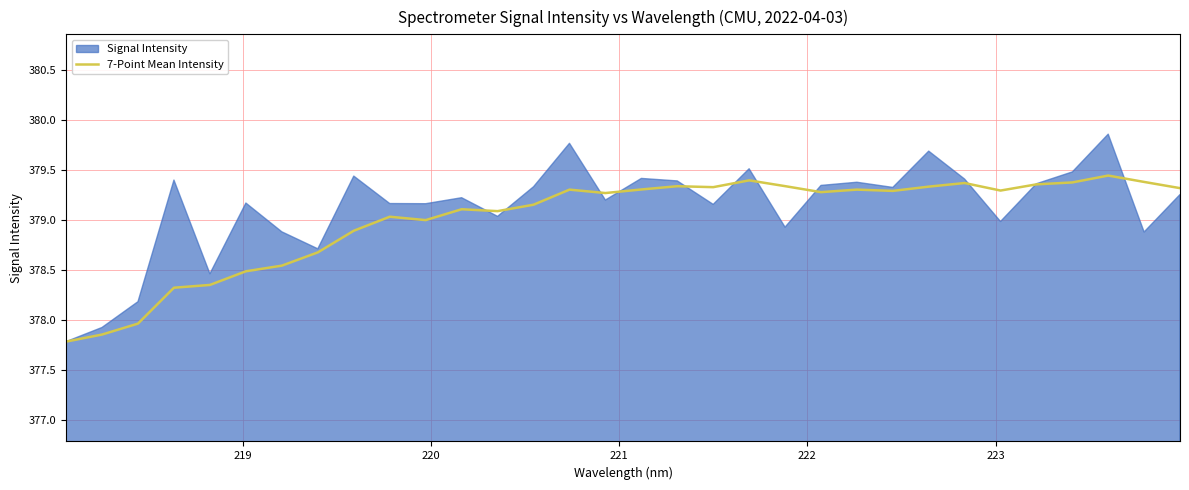

What is the lowest value of the 7-Point Mean Intensity series?

377.8